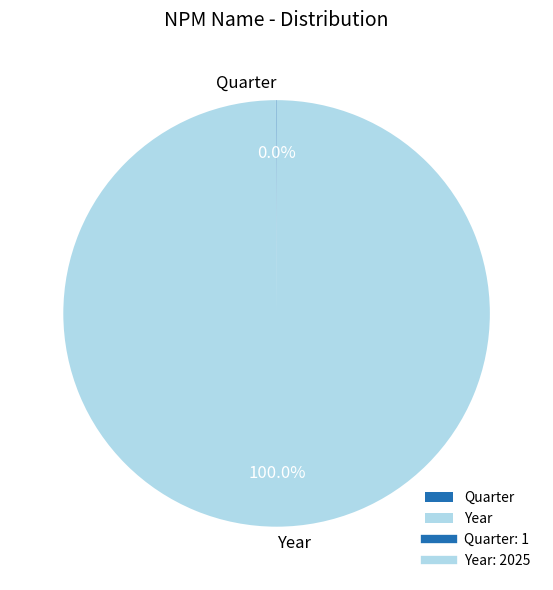

Is there any slice that represents more than half of the pie?

Yes